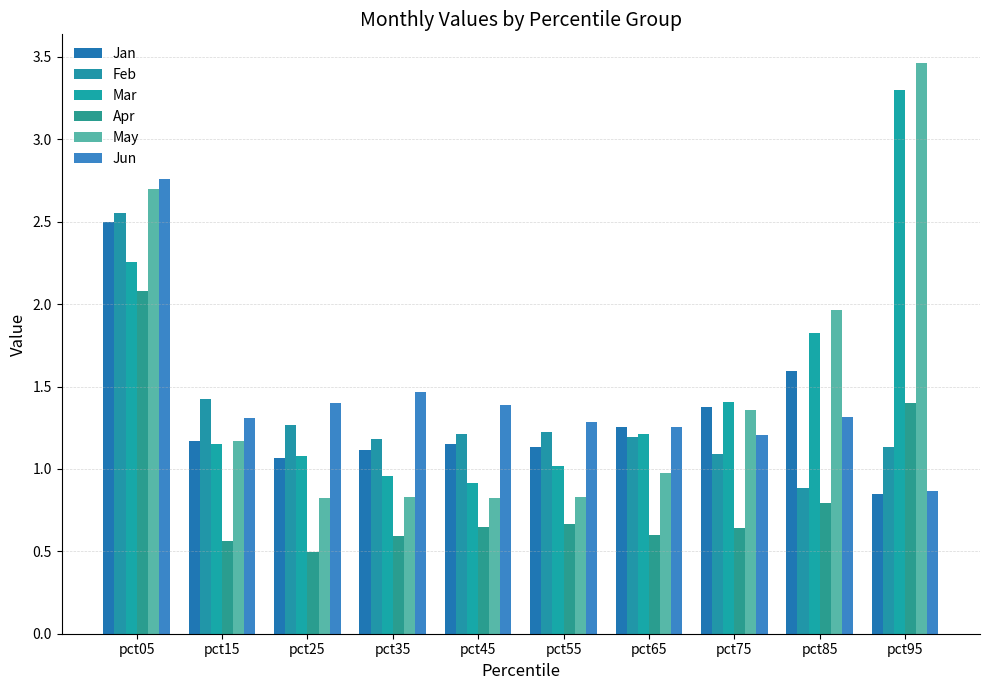

What is the value of the Apr bar at the 2nd from the left?

0.6